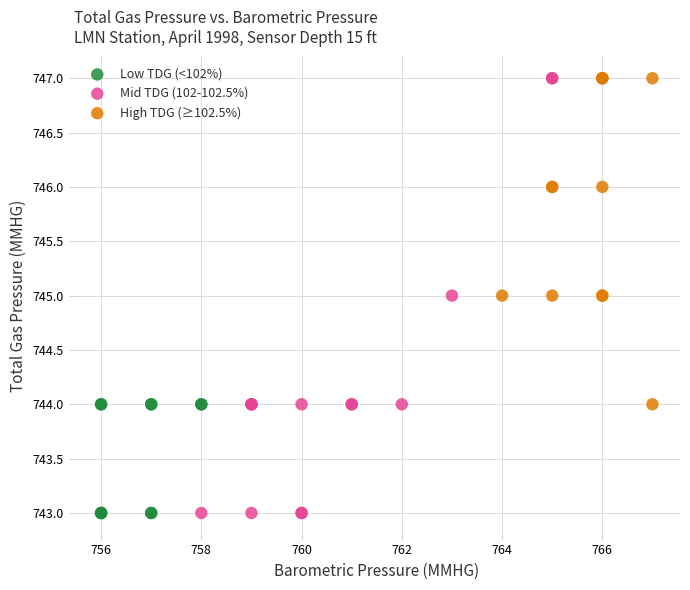

Which series has the largest Y range (max minus min)?

Mid TDG (102-102.5%)